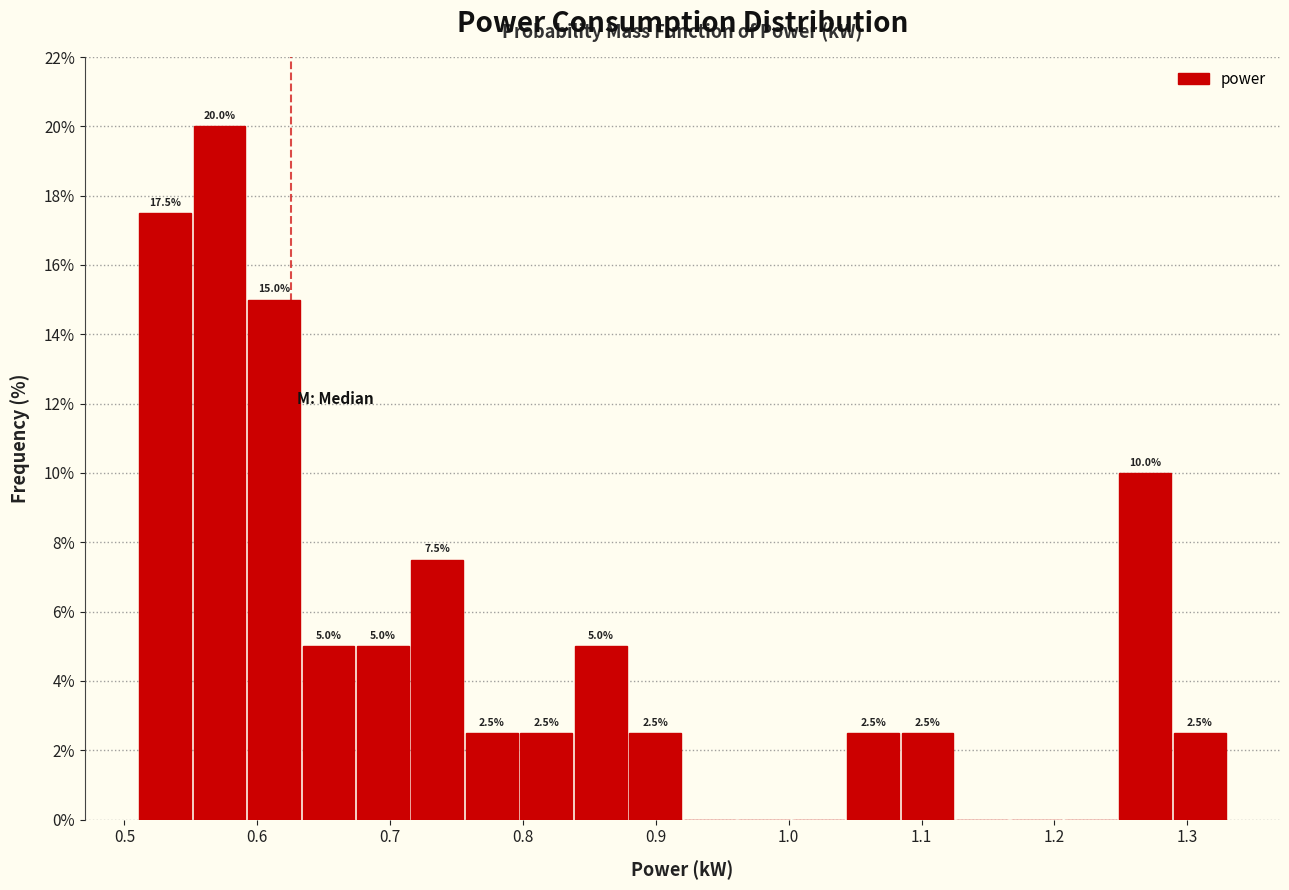

Which range on the x-axis has the tallest bar?

0.551 to 0.592